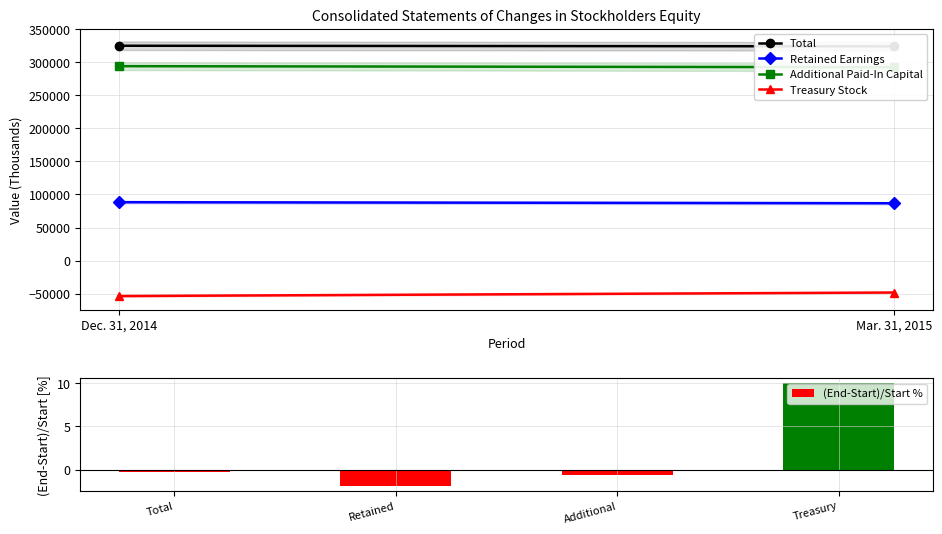

What is the value of the Retained Earnings bar at the 2nd from the left?

86773